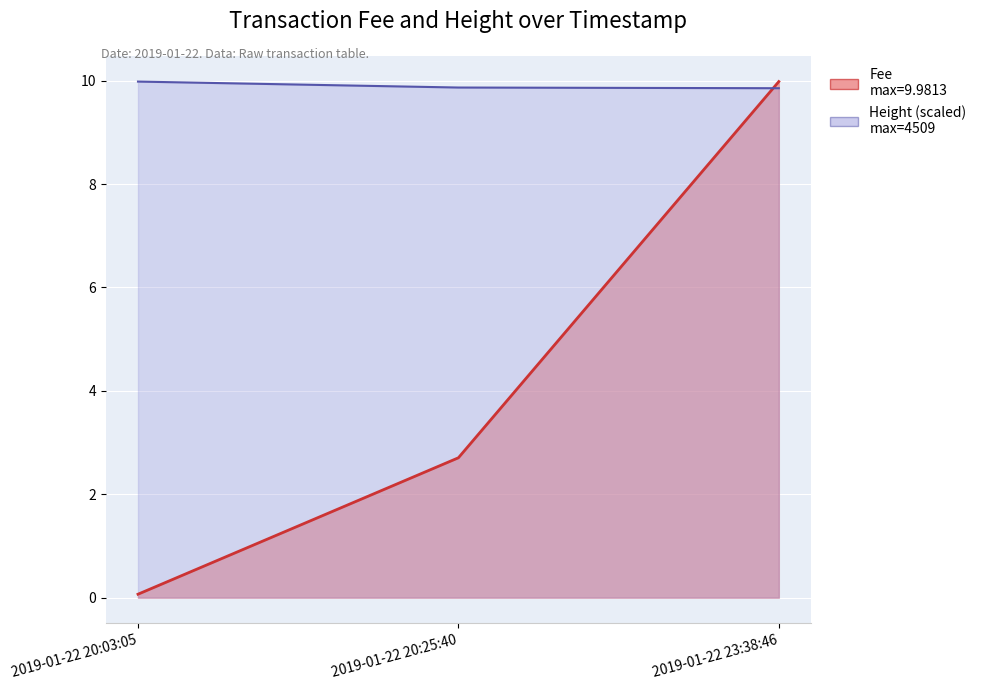

Where is Height nearest to the value 9?

2019-01-22 23:38:46